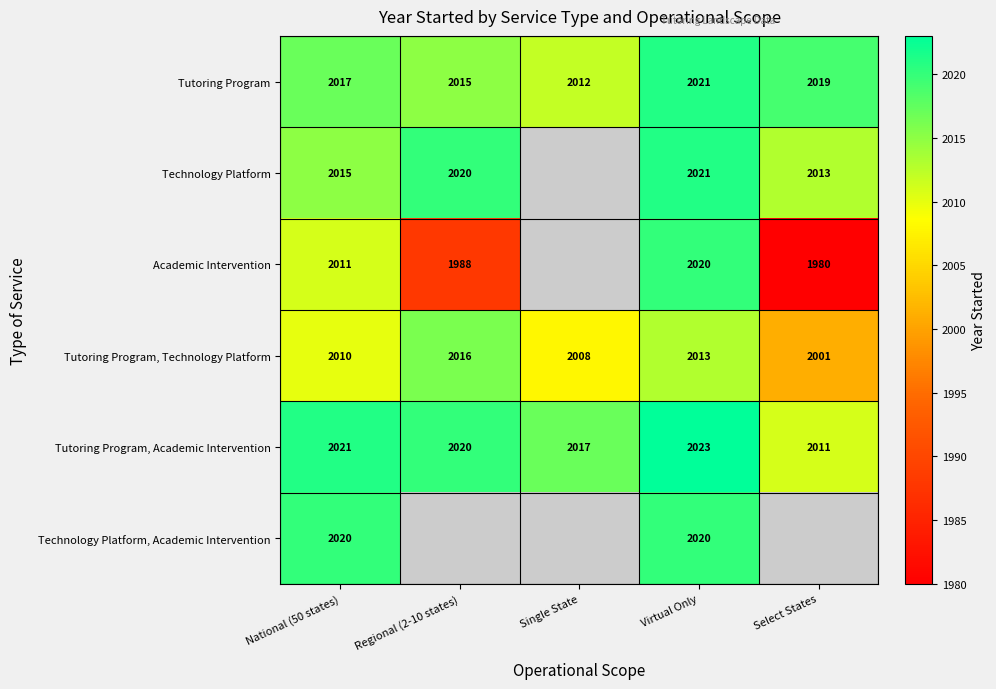

The value of Tutoring Program at Regional (2-10 states) is 3589. True or false?

False